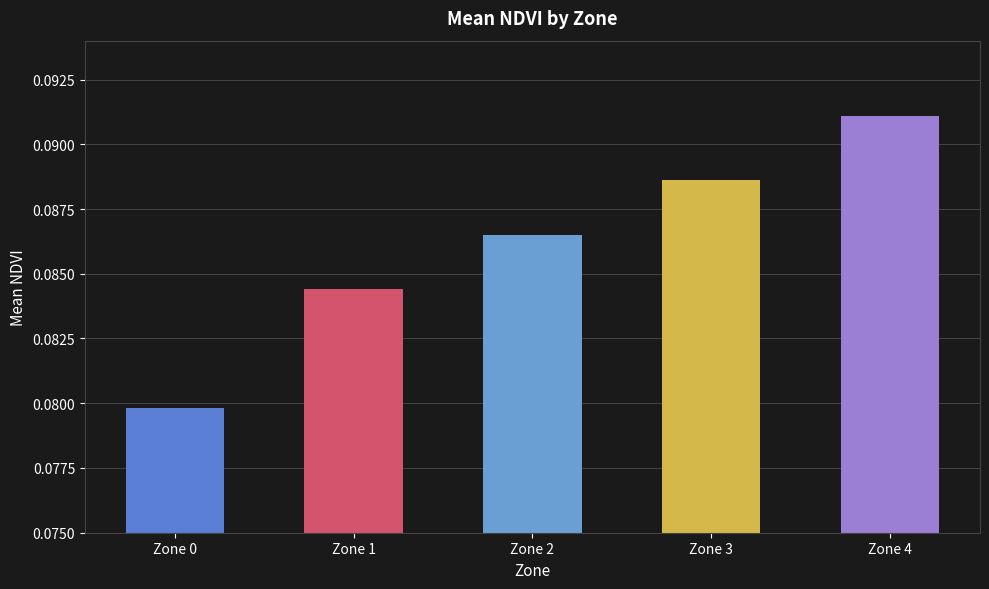

Which has a higher value, Zone 0 or Zone 3?

Zone 3